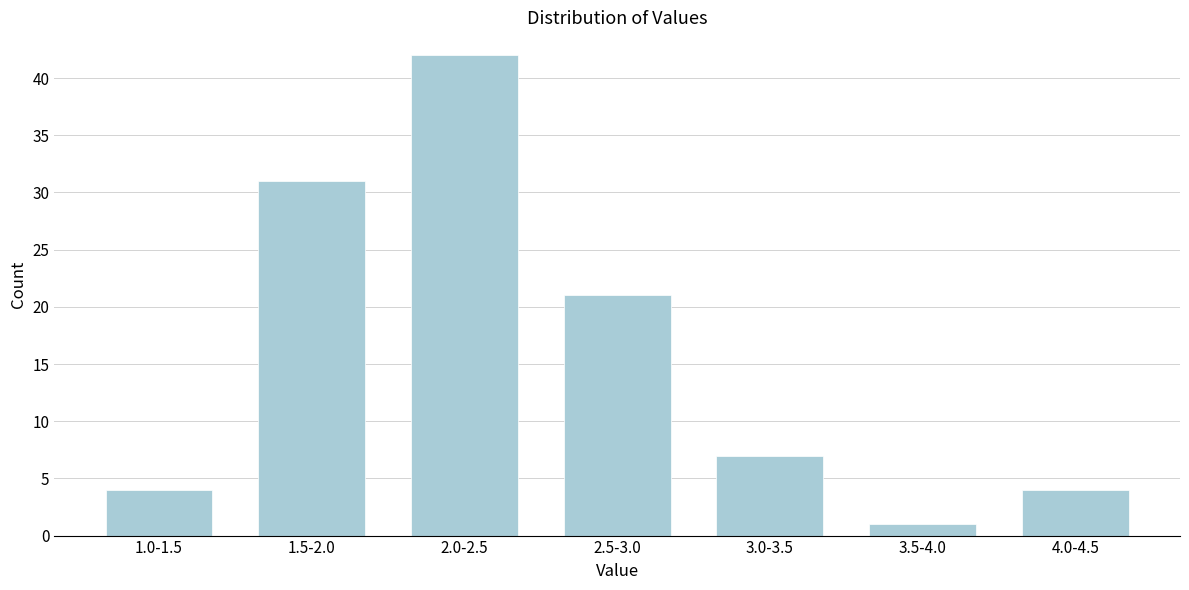

Reading left to right, extract all data points from this chart.

4	31	42	21	7	1	4